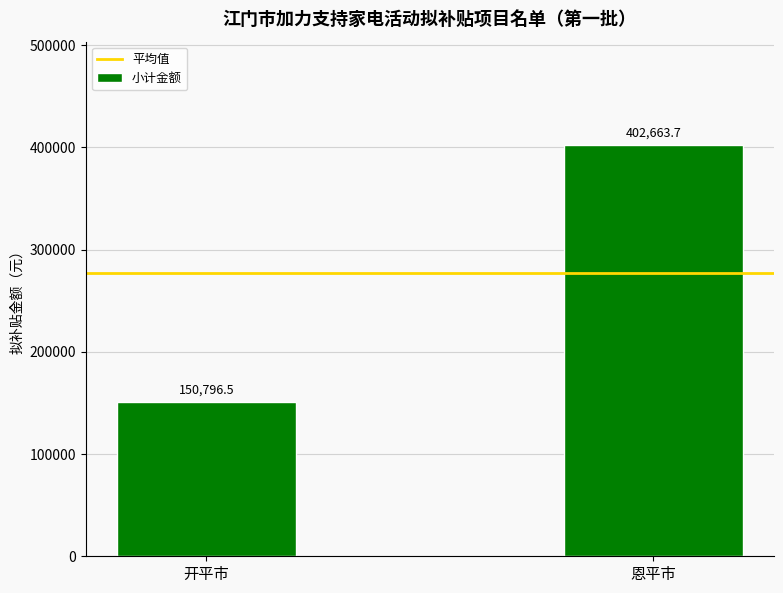

List the labels in order of value, largest first.

恩平市, 开平市